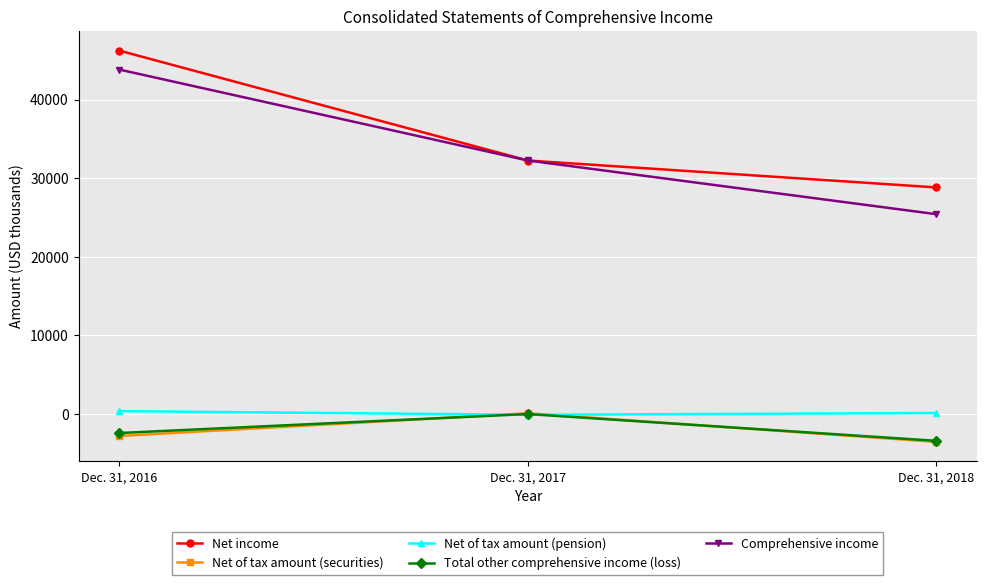

What is the minimum value shown in the chart?

-3538